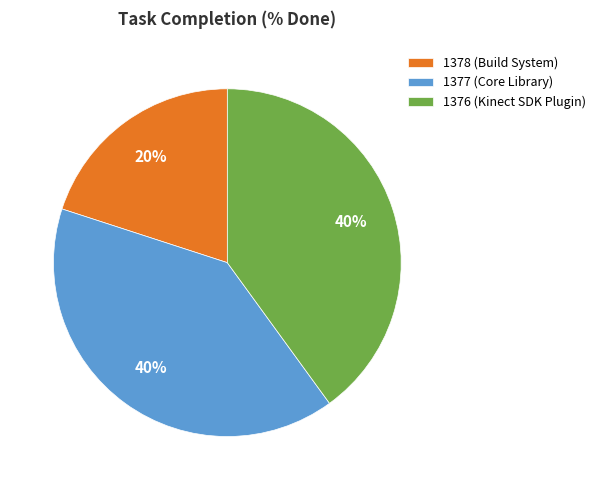

Does 1377 (Core Library) represent more than half of the total?

No